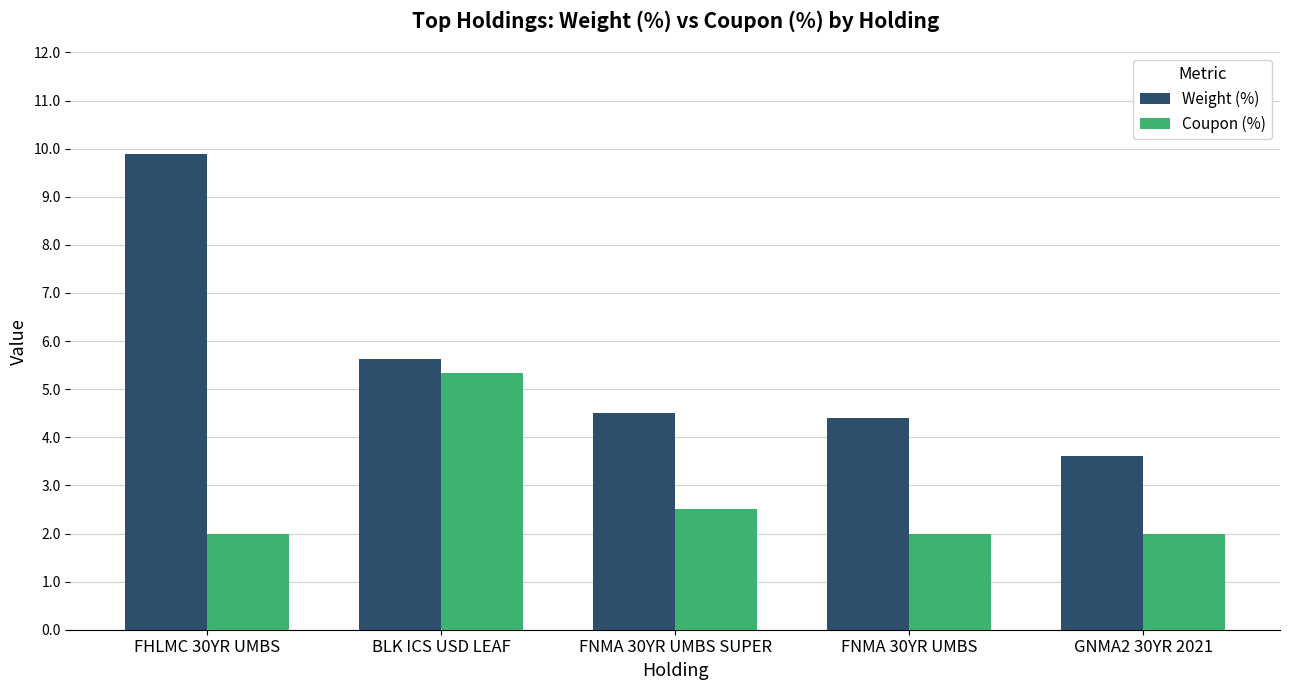

What is the difference between the maximum and second lowest values in the Coupon (%) series?

3.3